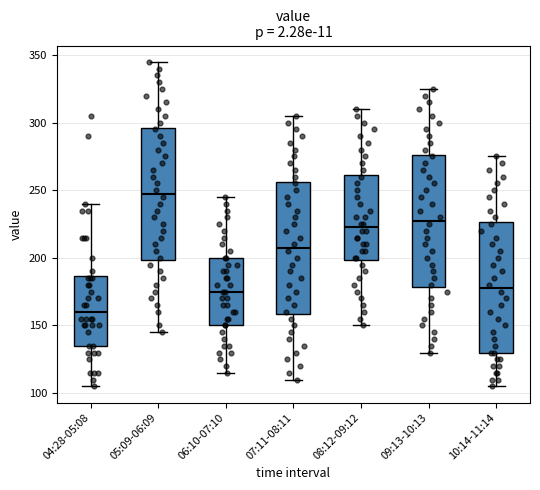

Reading left to right, read every box against the y-axis: the position of its median line, the range the box covers, and the ends of its whiskers. The values are not printed on the chart, so give them approximately, as read against the axis.

04:28-05:08: median 160, box 135 to 185, whiskers 105 to 240
05:09-06:09: median 250, box 200 to 295, whiskers 145 to 345
06:10-07:10: median 175, box 150 to 200, whiskers 115 to 245
07:11-08:11: median 210, box 160 to 255, whiskers 110 to 305
08:12-09:12: median 225, box 200 to 260, whiskers 150 to 310
09:13-10:13: median 230, box 180 to 275, whiskers 130 to 325
10:14-11:14: median 180, box 130 to 225, whiskers 105 to 275